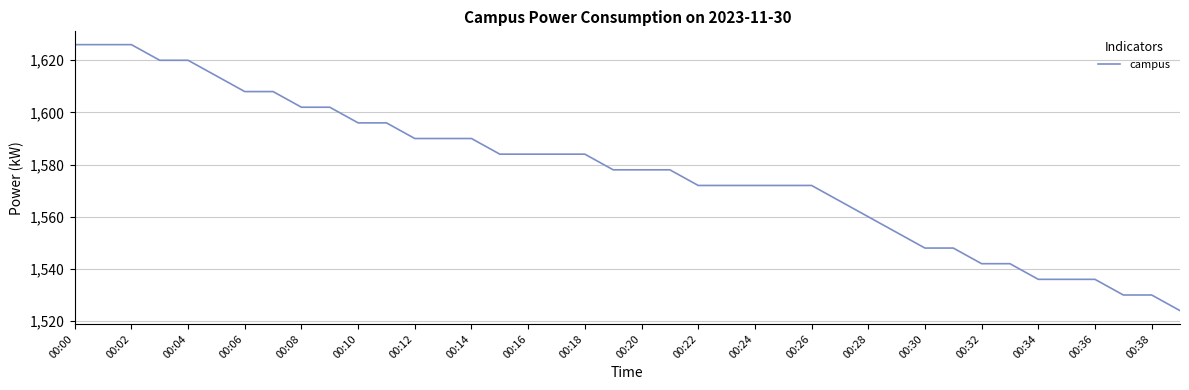

What is the smallest value displayed?

1524